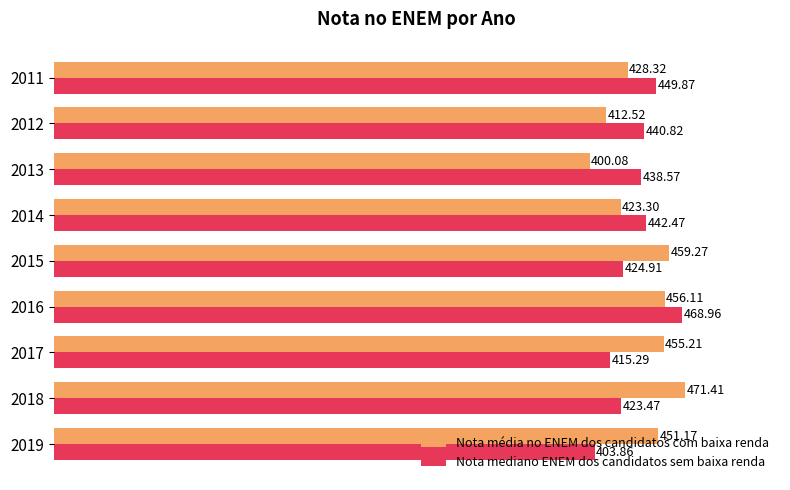

Is the value of Nota mediano ENEM dos candidatos sem baixa renda at 2015 greater than the value of Nota média no ENEM dos candidatos com baixa renda at 2013?

Yes